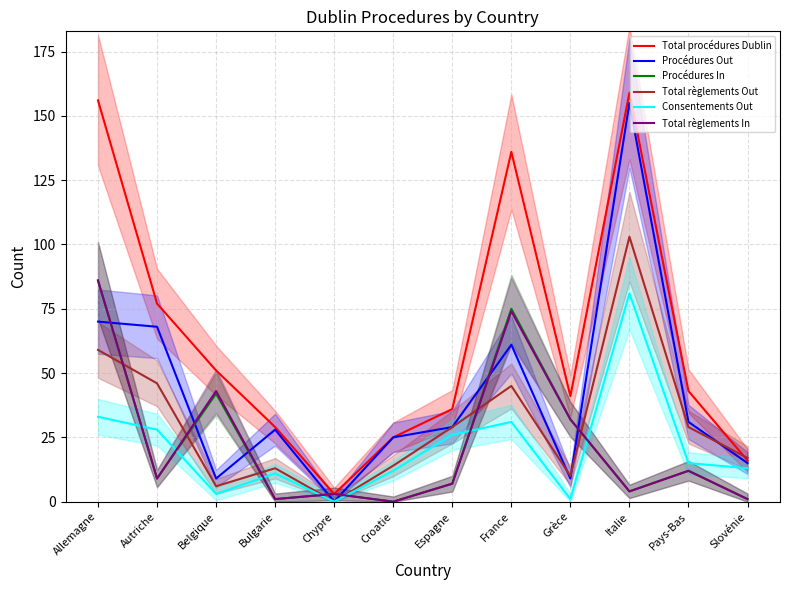

True or false: Total règlements In has a value of 35 at Croatie.

False